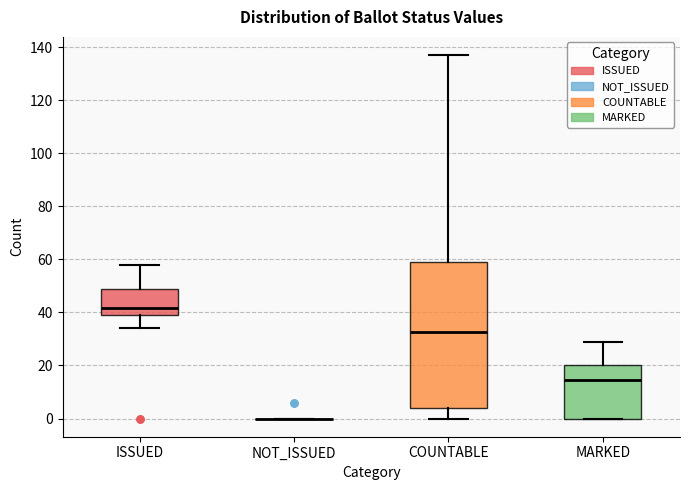

Reading left to right, read every box against the y-axis: the position of its median line, the range the box covers, and the ends of its whiskers. The values are not printed on the chart, so give them approximately, as read against the axis.

ISSUED: median 42, box 40 to 50, whiskers 34 to 58
NOT_ISSUED: box collapsed to a line at 0, whiskers 0 to 0
COUNTABLE: median 32, box 4 to 60, whiskers 0 to 138
MARKED: median 14, box 0 to 20, whiskers 0 to 30